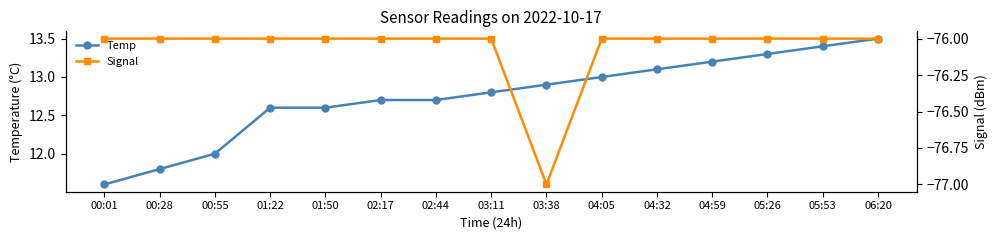

What position from the right is 00:55?

13